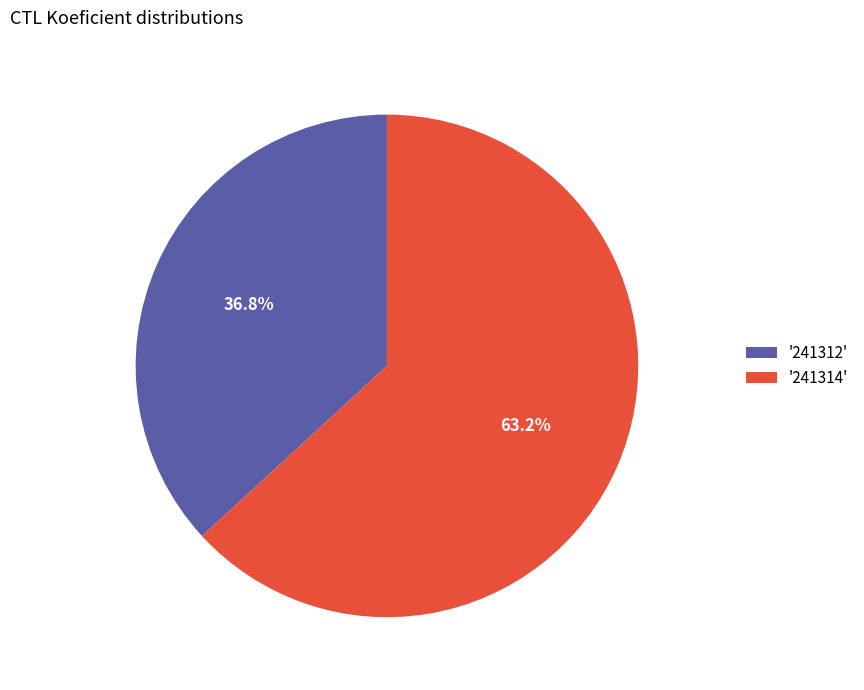

Approximately how many times larger is the value at '241314' compared to '241312'?

1.7